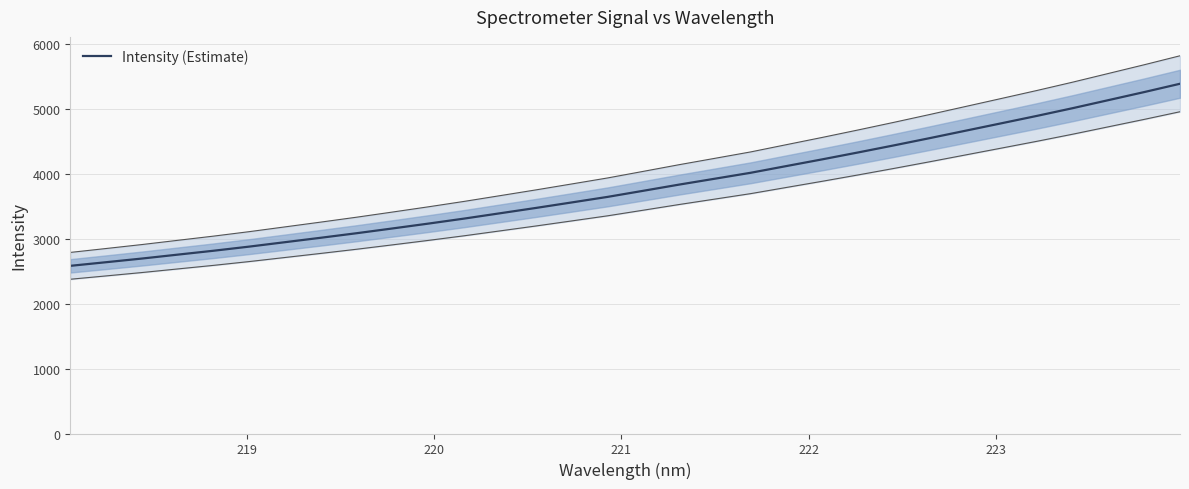

What is the value of the 11th point from the left?

3235.7